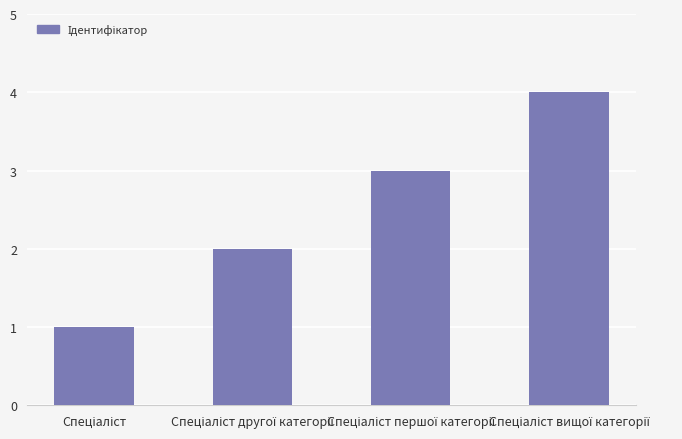

What is the sum of all values?

10